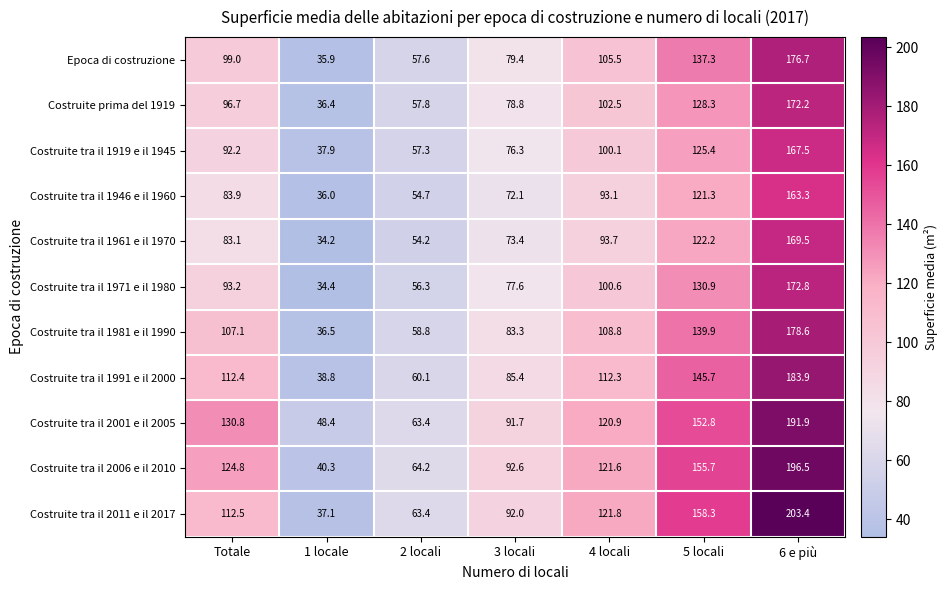

What is the difference between the maximum and second lowest values in the Costruite prima del 1919 series?

114.4